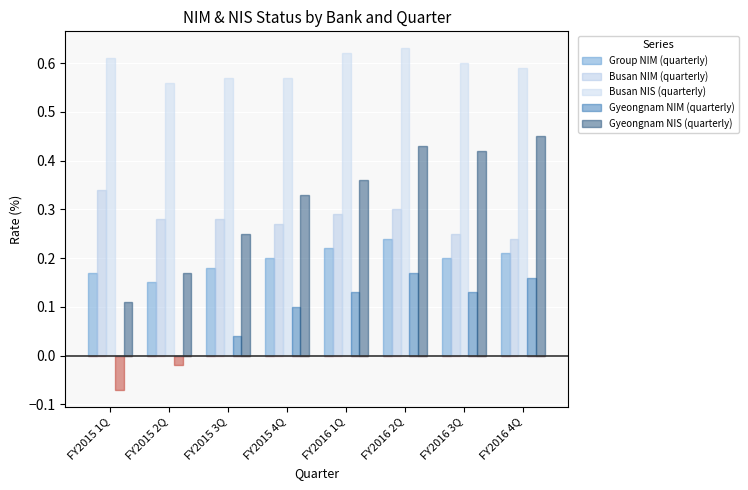

What is the label of the 2nd bar from the right?

FY2016 3Q